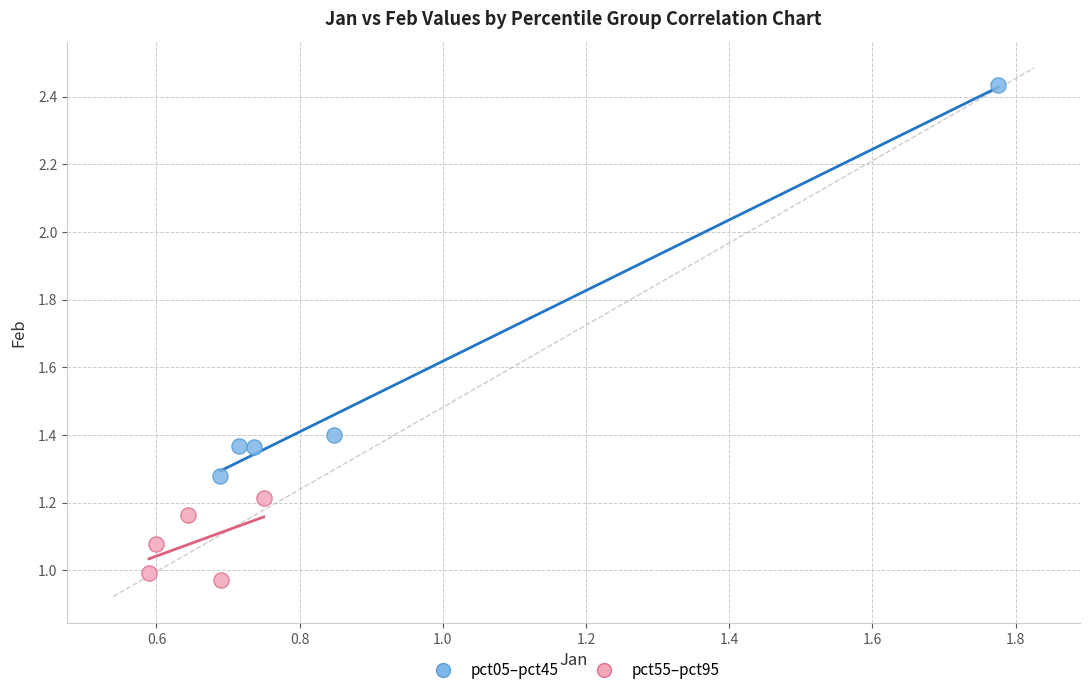

Which series contains the highest Y value?

pct05–pct45